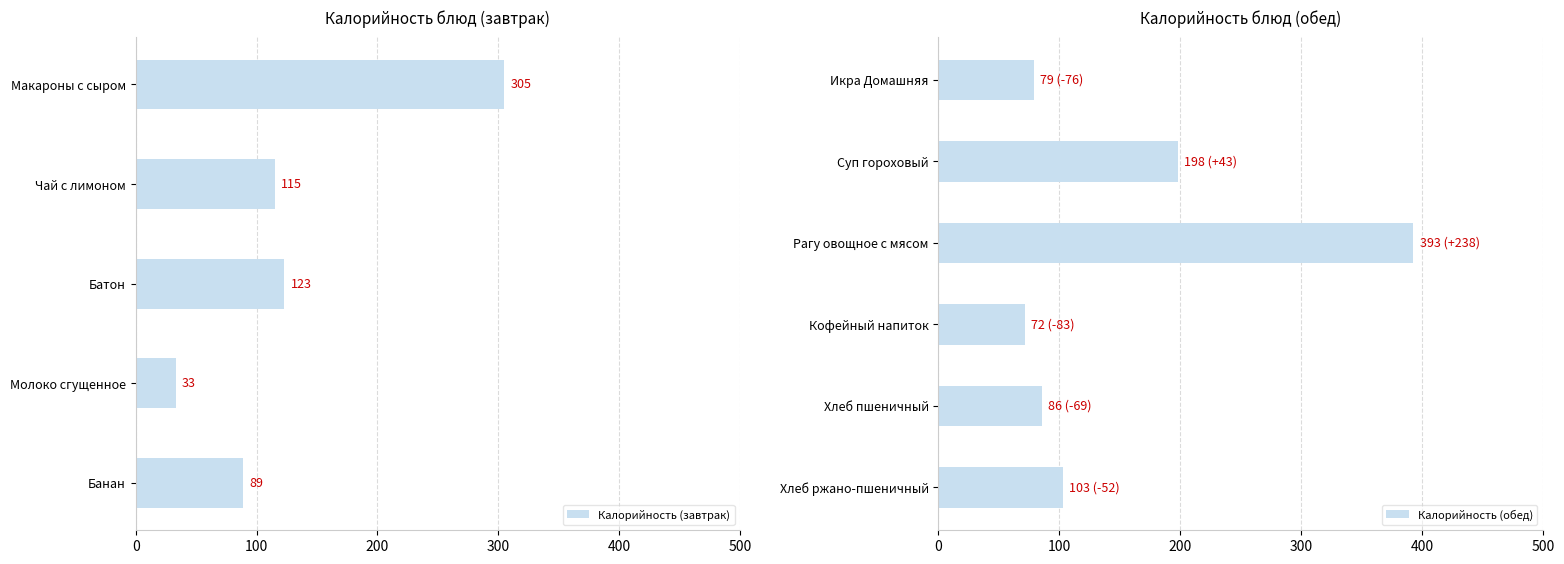

Does the chart contain any negative values?

No